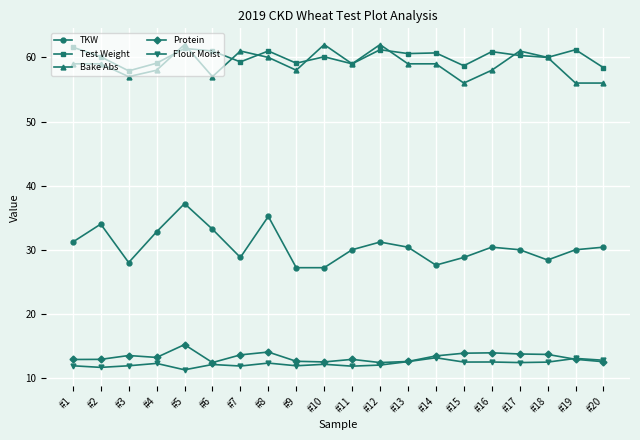

In TKW, how many points are higher than both neighbors (excluding endpoints)?

5